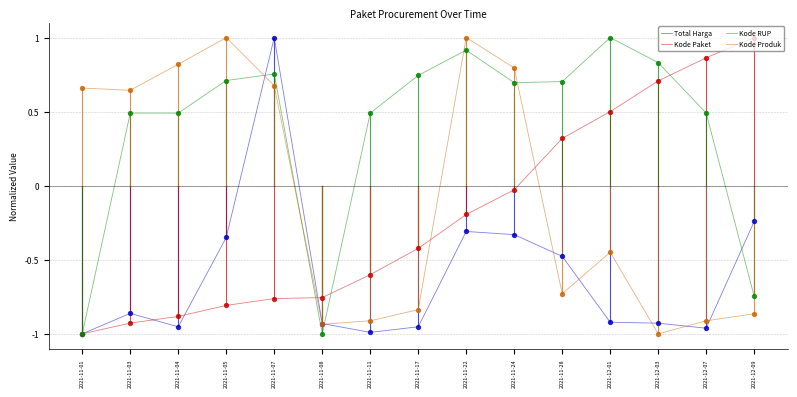

Is the value of Kode Produk at 2021-11-17 greater than the value of Kode Paket at 2021-11-07?

No